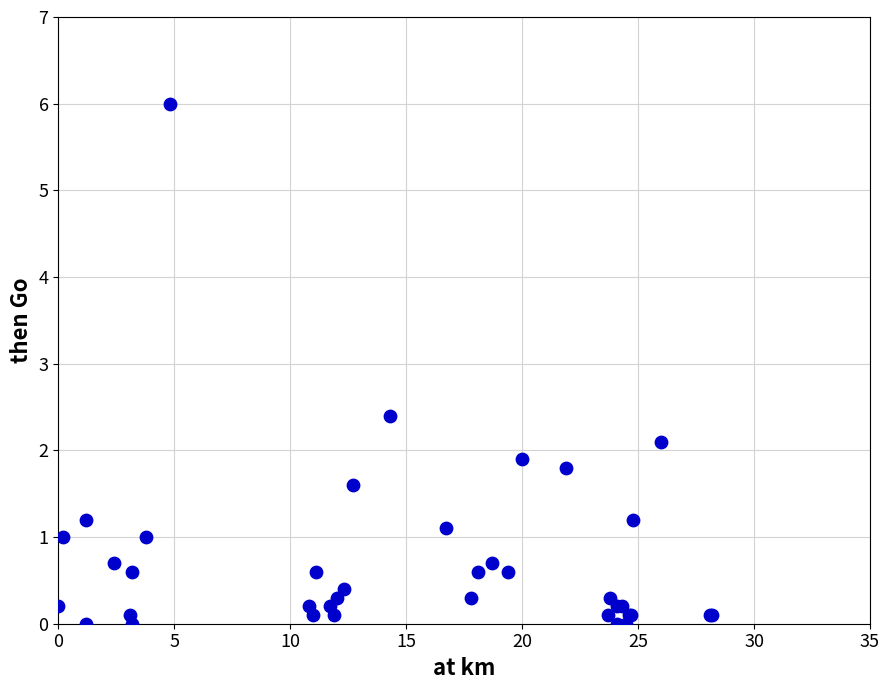

What Y value in the scatter plot is closest to 3?

2.4